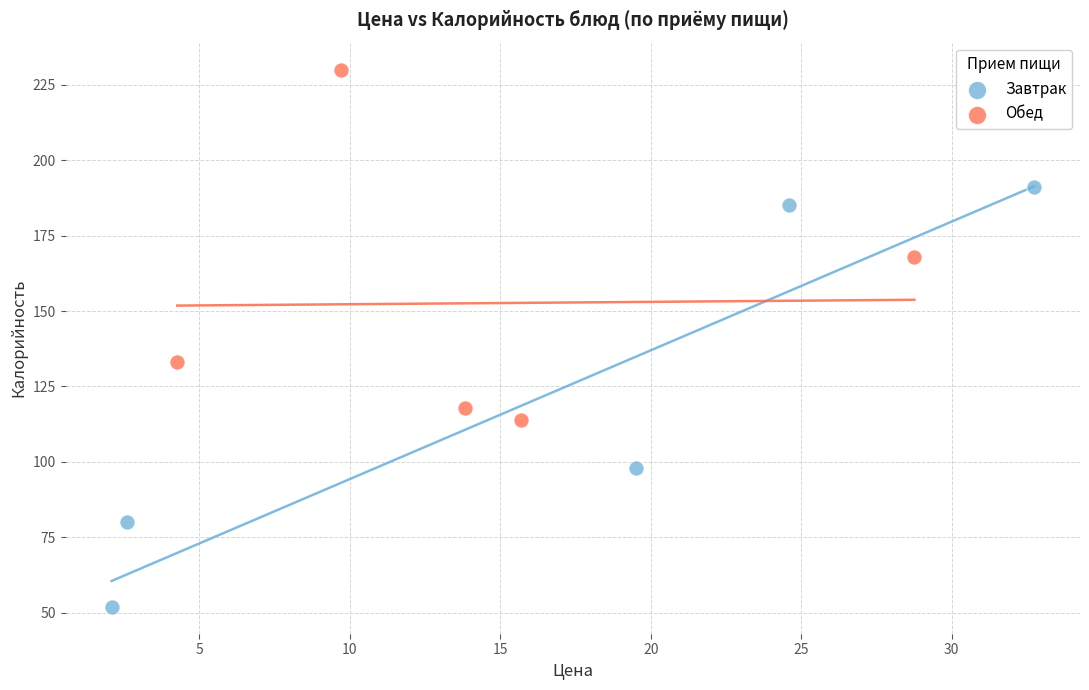

Which series reaches the minimum Y coordinate?

Завтрак